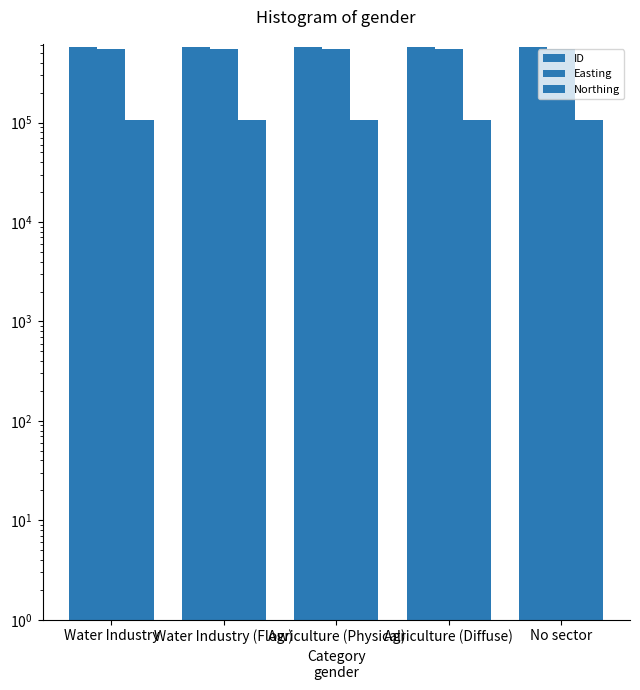

At which category is the sum across all series the highest?

Water Industry (Flow)